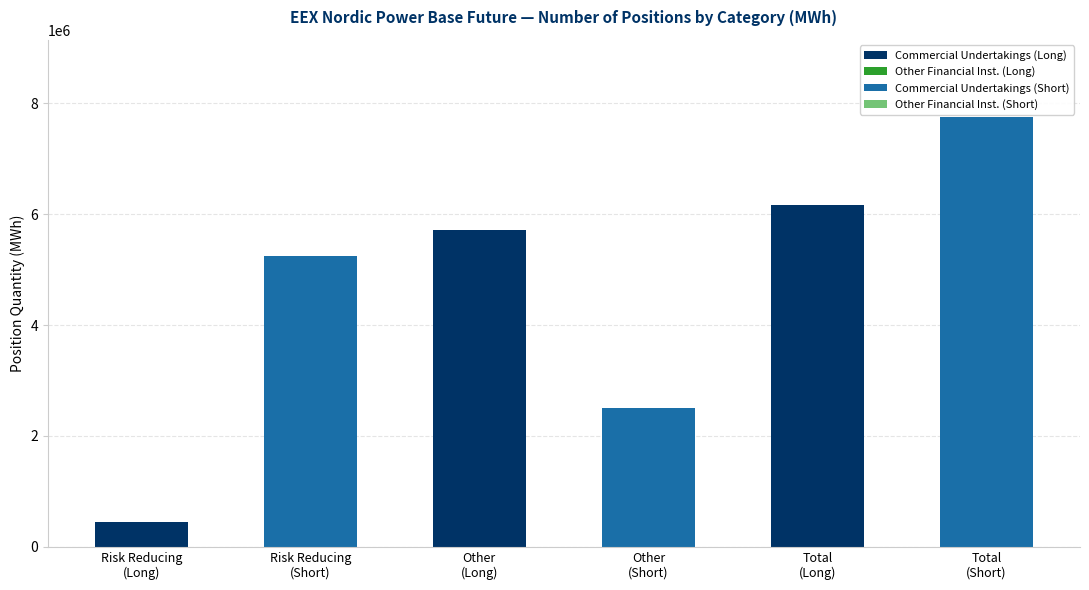

How many data points does each series have?

6